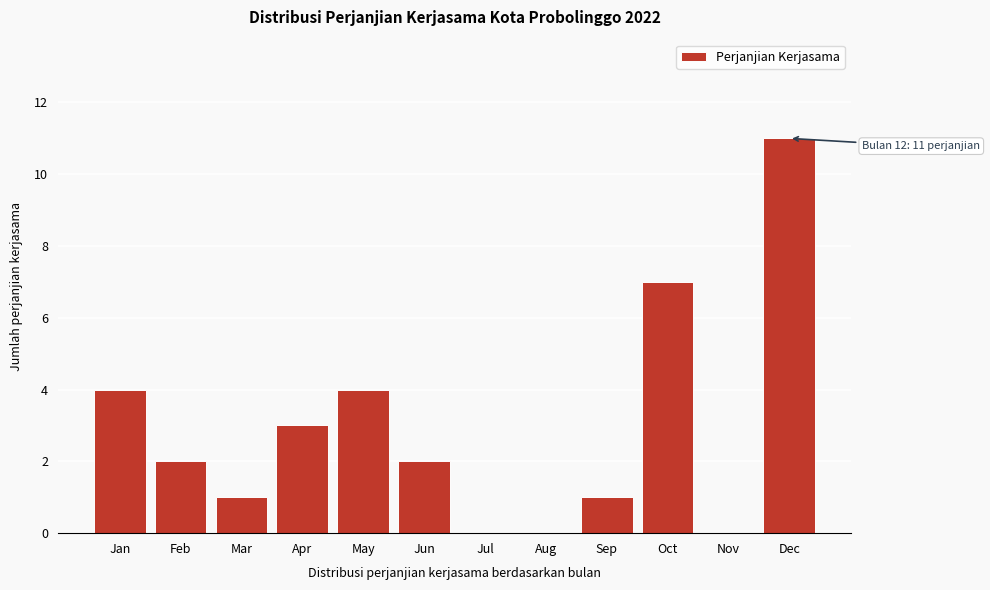

Reading left to right, list all the values displayed in this chart.

Jan=4	Feb=2	Mar=1	Apr=3	May=4	Jun=2	Jul=0	Aug=0	Sep=1	Oct=7	Nov=0	Dec=11